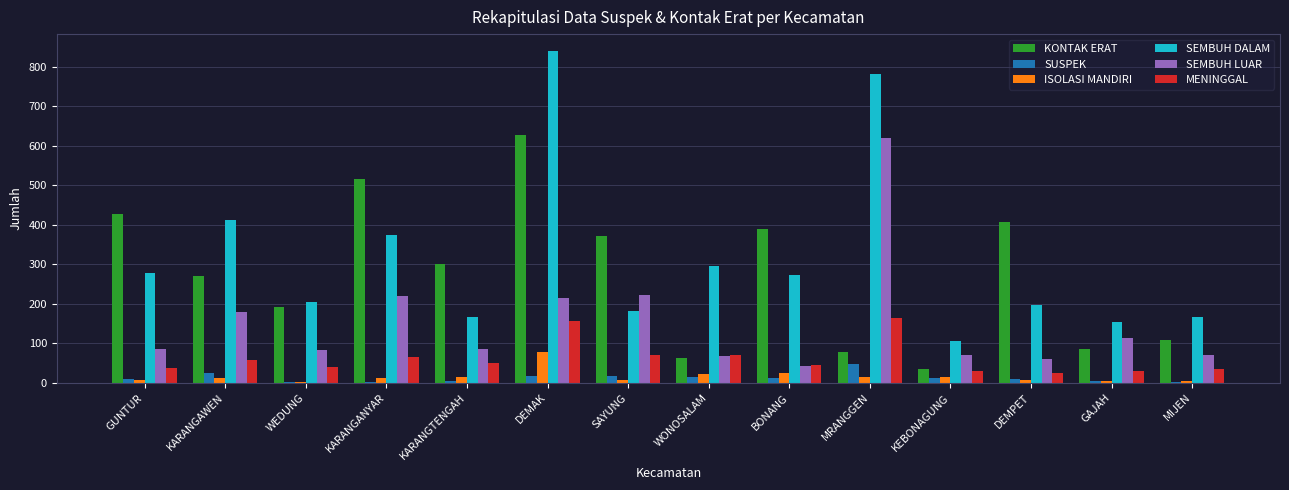

Which series changed the most between BONANG and MIJEN?

KONTAK ERAT